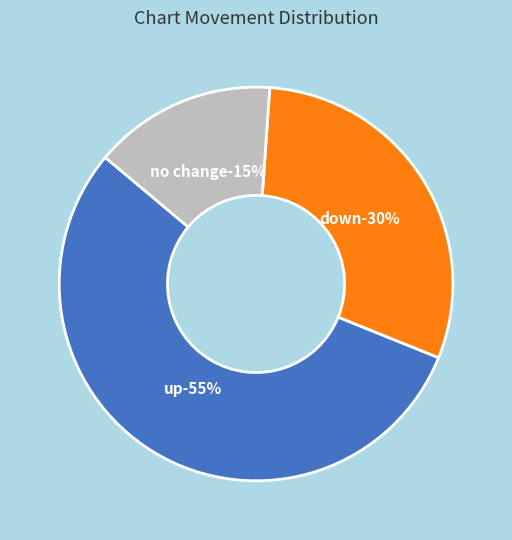

Is there any slice that represents more than half of the pie?

Yes